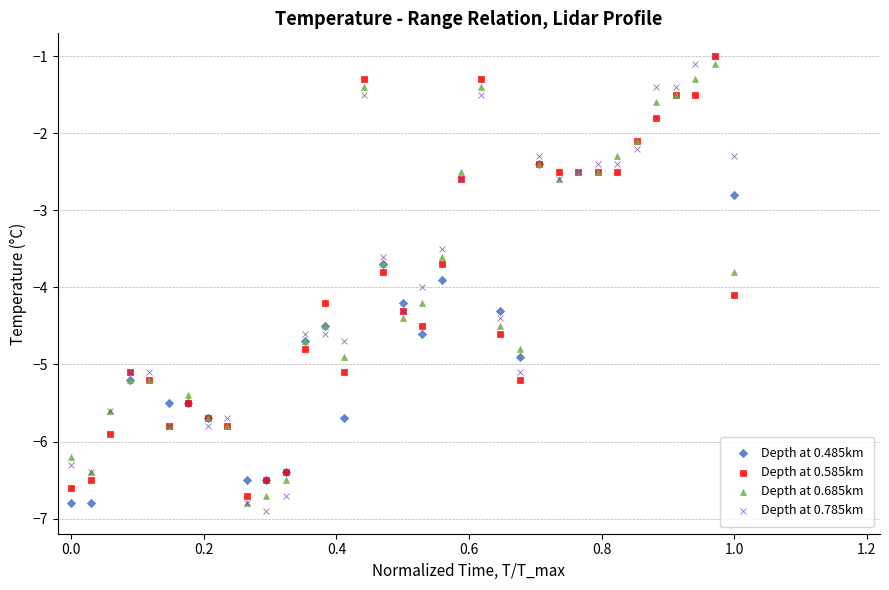

What are all the series names shown in the legend?

Depth at 0.485km, Depth at 0.585km, Depth at 0.685km, Depth at 0.785km